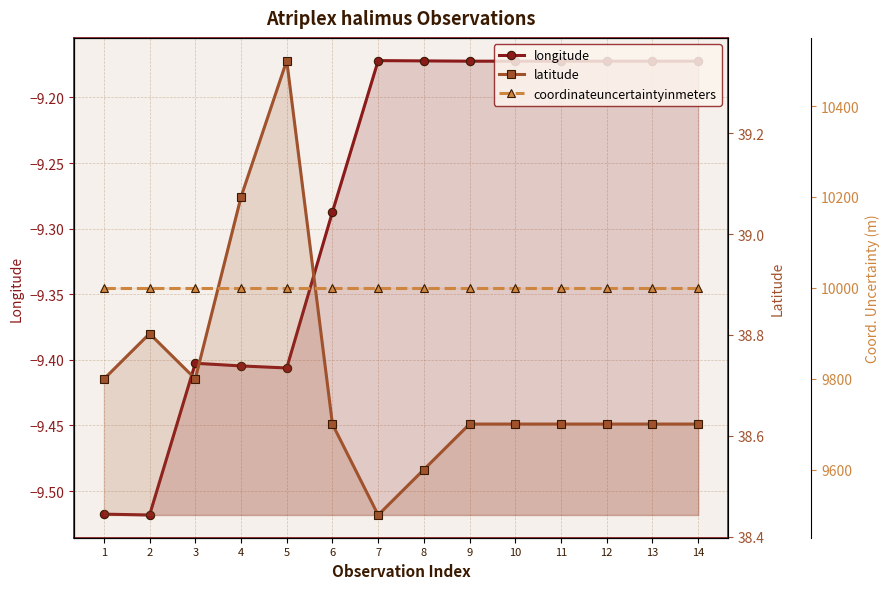

True or false: latitude and longitude cross at least once.

False